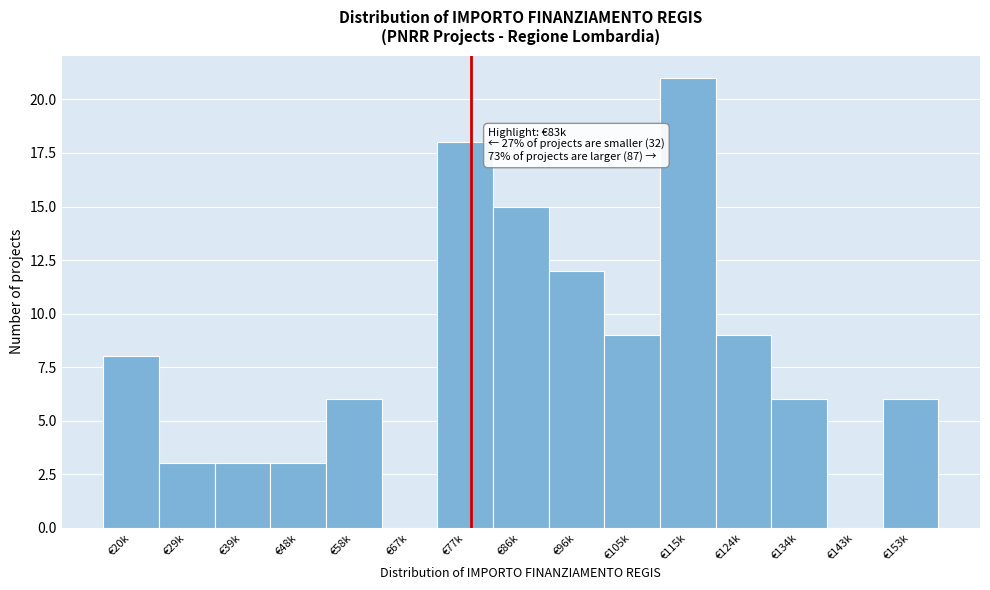

Reading left to right, transcribe all the data shown in this chart.

€20k=8	€29k=3	€39k=3	€48k=3	€58k=6	€67k=0	€77k=18	€86k=15	€96k=12	€105k=9	€115k=21	€124k=9	€134k=6	€143k=0	€153k=6